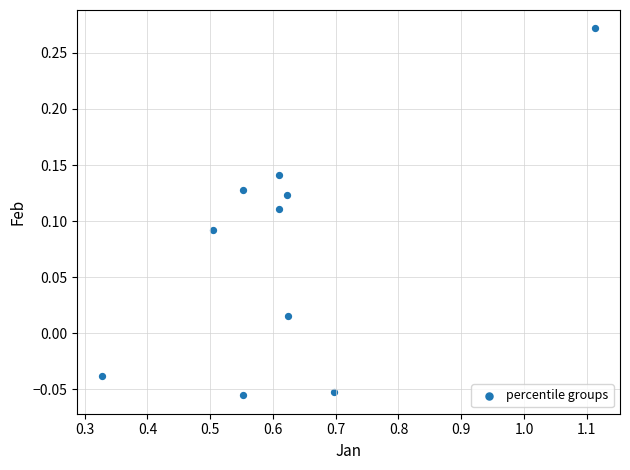

What is the range of X values (max minus min)?

0.8